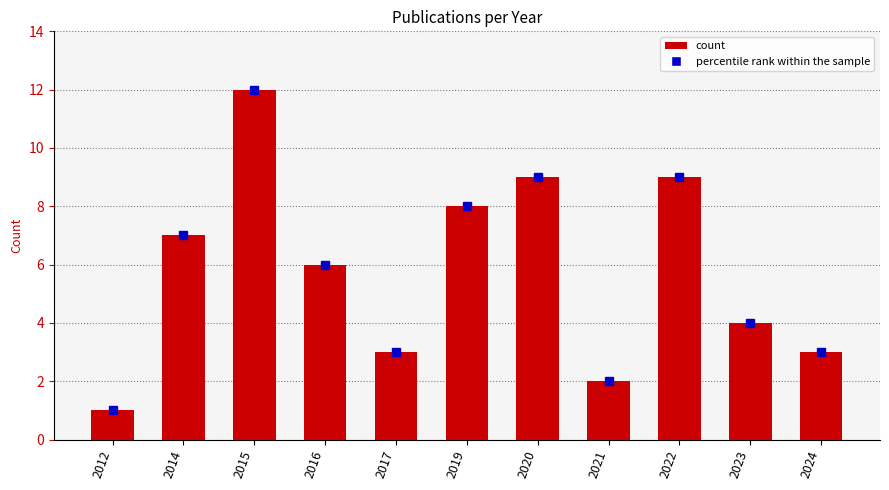

Which has a higher value, 2024 or 2020?

2020